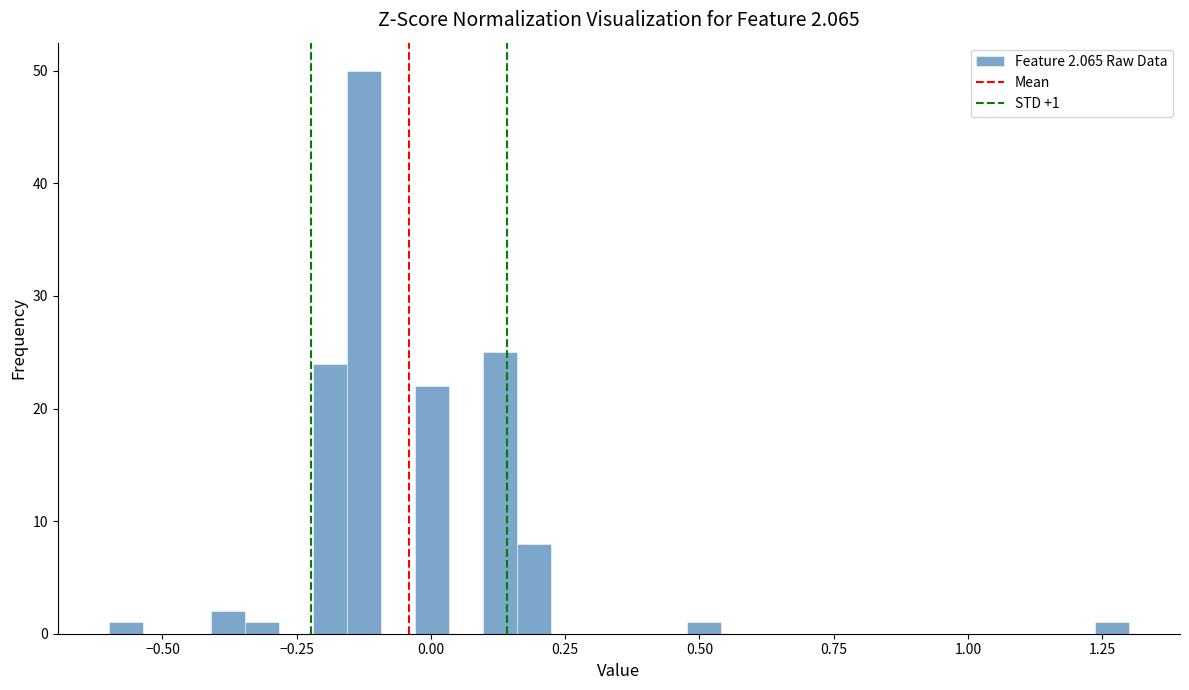

Read against the x-axis, roughly where is the centre of the tallest bar?

-0.10